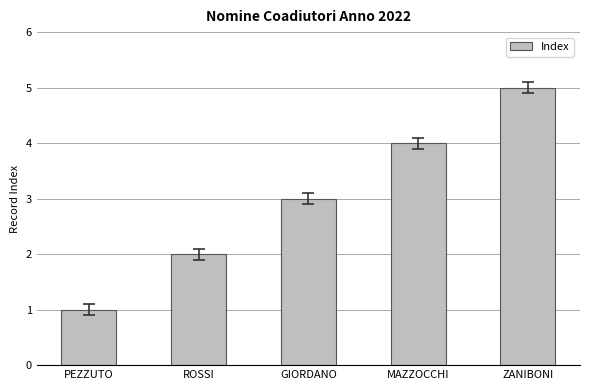

Reading left to right, transcribe all the data shown in this chart.

1	2	3	4	5